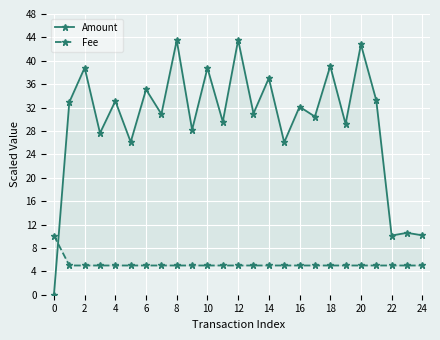

Reading right to left, what are all the values shown in this chart?

Amount: 10.2	10.6	10.1	33.2	42.8	29.2	39.1	30.5	32.1	26.1	37.0	31.0	43.6	29.6	38.8	28.2	43.5	30.9	35.1	26.1	33.1	27.6	38.8	32.9	0.0
Fee: 5.0	5.0	5.0	5.0	5.0	5.0	5.0	5.0	5.0	5.0	5.0	5.0	5.0	5.0	5.0	5.0	5.0	5.0	5.0	5.0	5.0	5.0	5.0	5.0	10.1